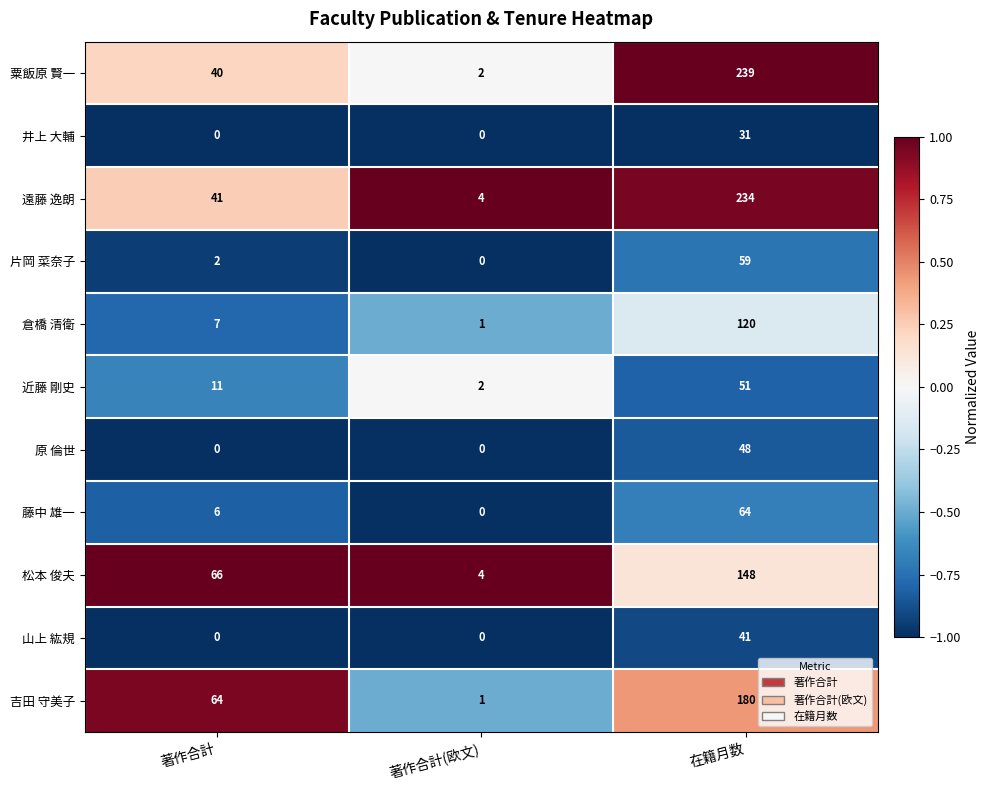

Where is 吉田 守美子 nearest to the value 90?

著作合計